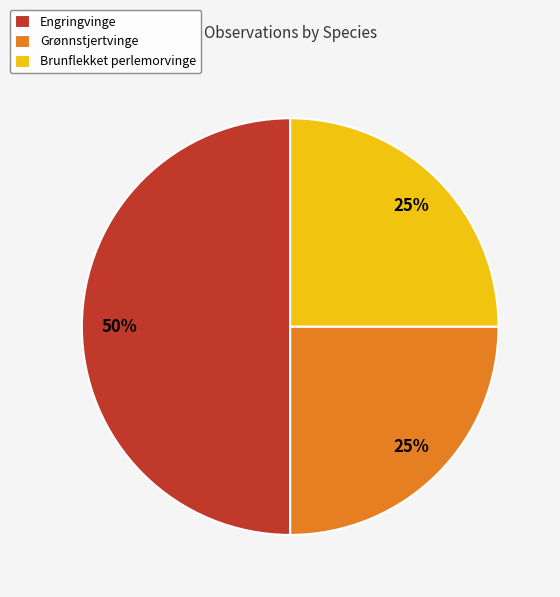

Do Grønnstjertvinge and Engringvinge together represent more than half of the pie?

Yes